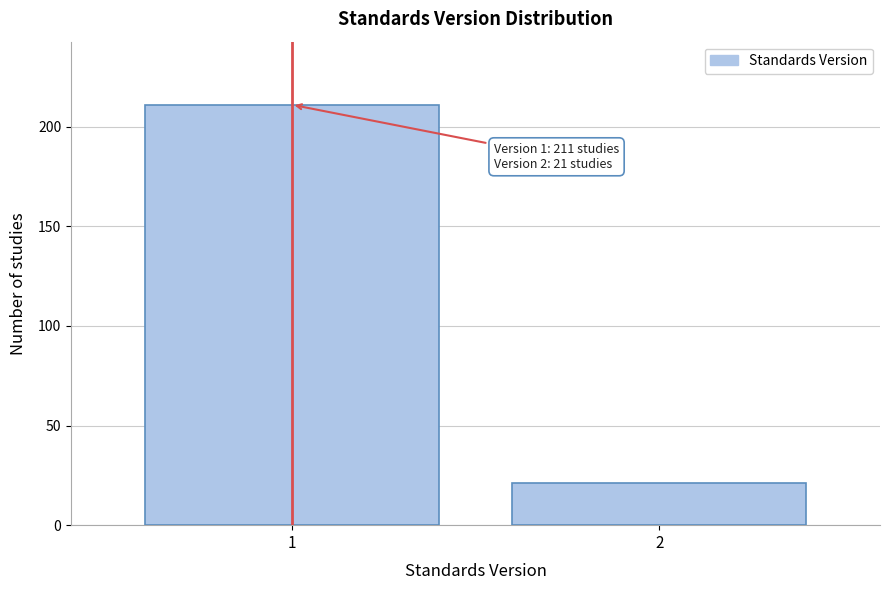

Reading left to right, extract all data points from this chart.

211	21